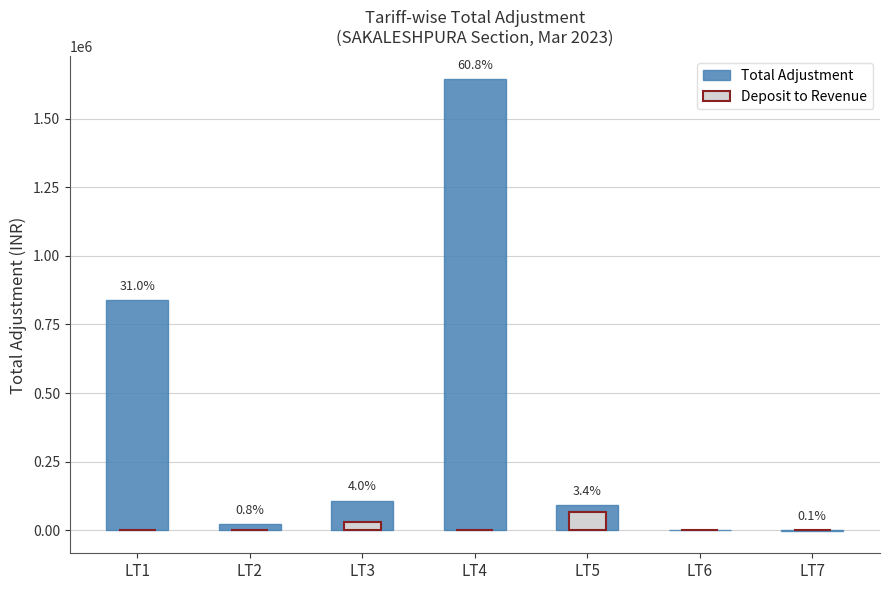

Which series has the largest total across all categories?

Total Adjustment